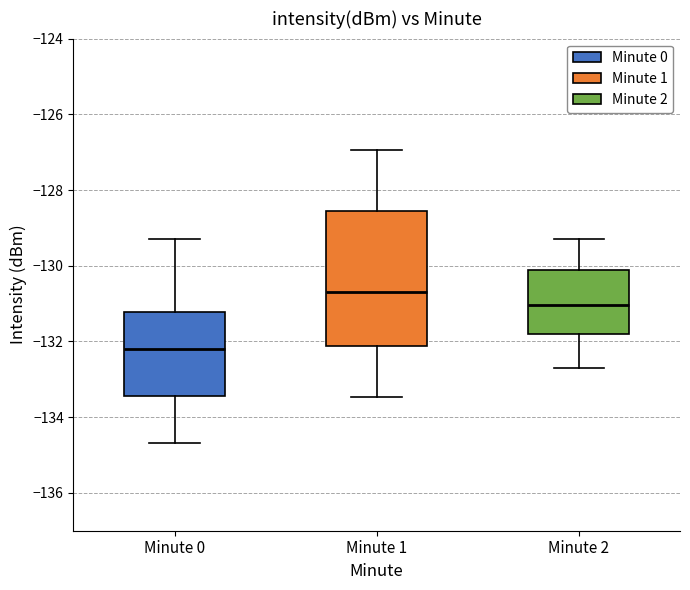

Reading left to right, read every box against the y-axis: the position of its median line, the range the box covers, and the ends of its whiskers. The values are not printed on the chart, so give them approximately, as read against the axis.

Minute 0: median -132.2, box -133.4 to -131.2, whiskers -134.6 to -129.4
Minute 1: median -130.8, box -132.2 to -128.6, whiskers -133.4 to -127.0
Minute 2: median -131.0, box -131.8 to -130.0, whiskers -132.6 to -129.2